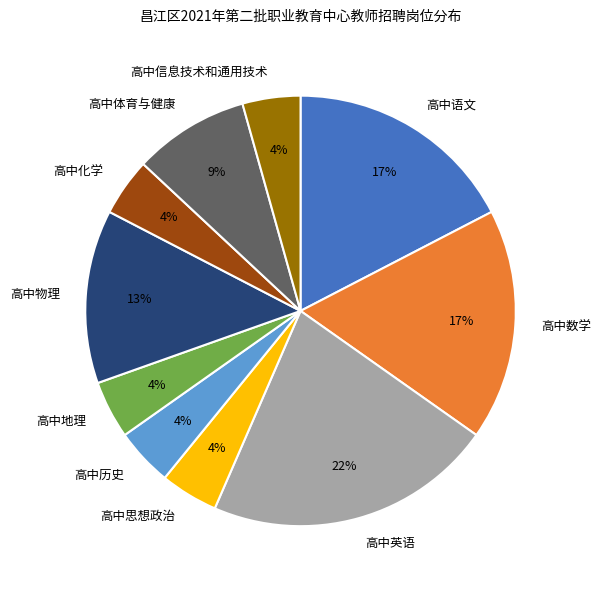

Which category has the biggest portion of the pie?

高中英语